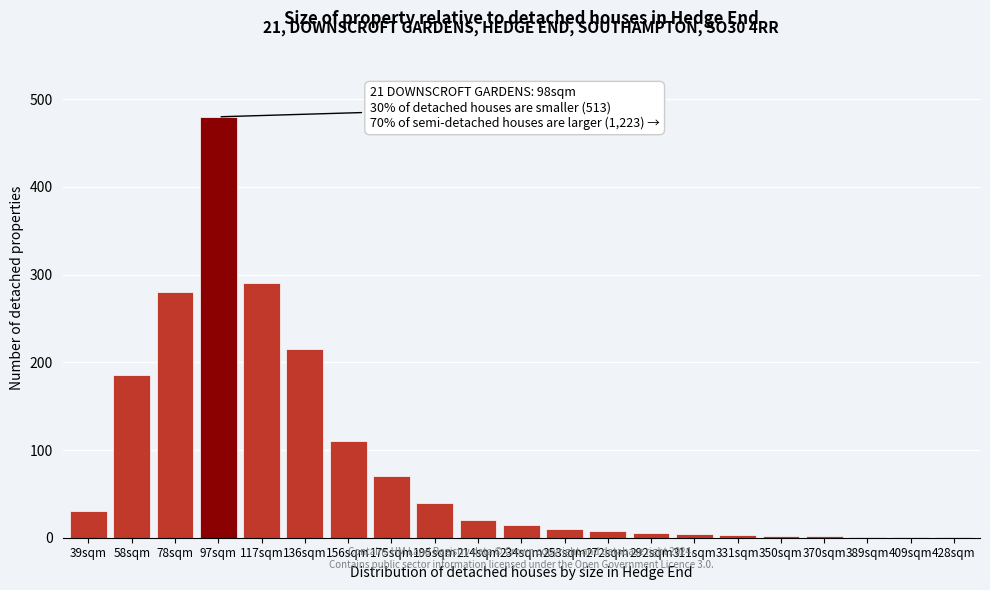

Which label corresponds to the largest value in the chart?

97sqm